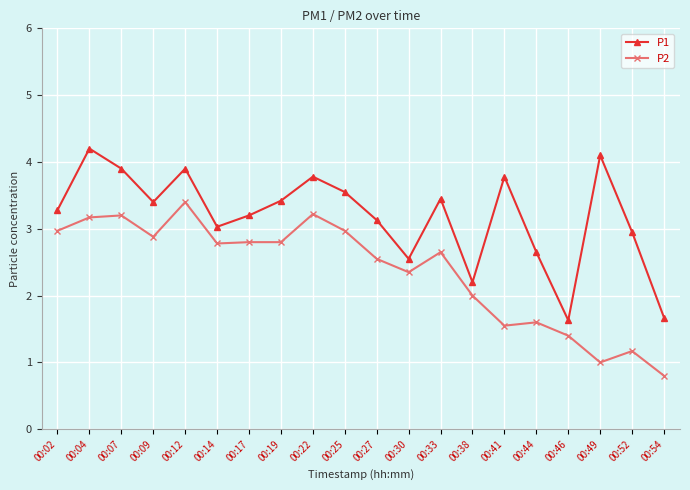

True or false: P1 and P2 cross at least once.

False